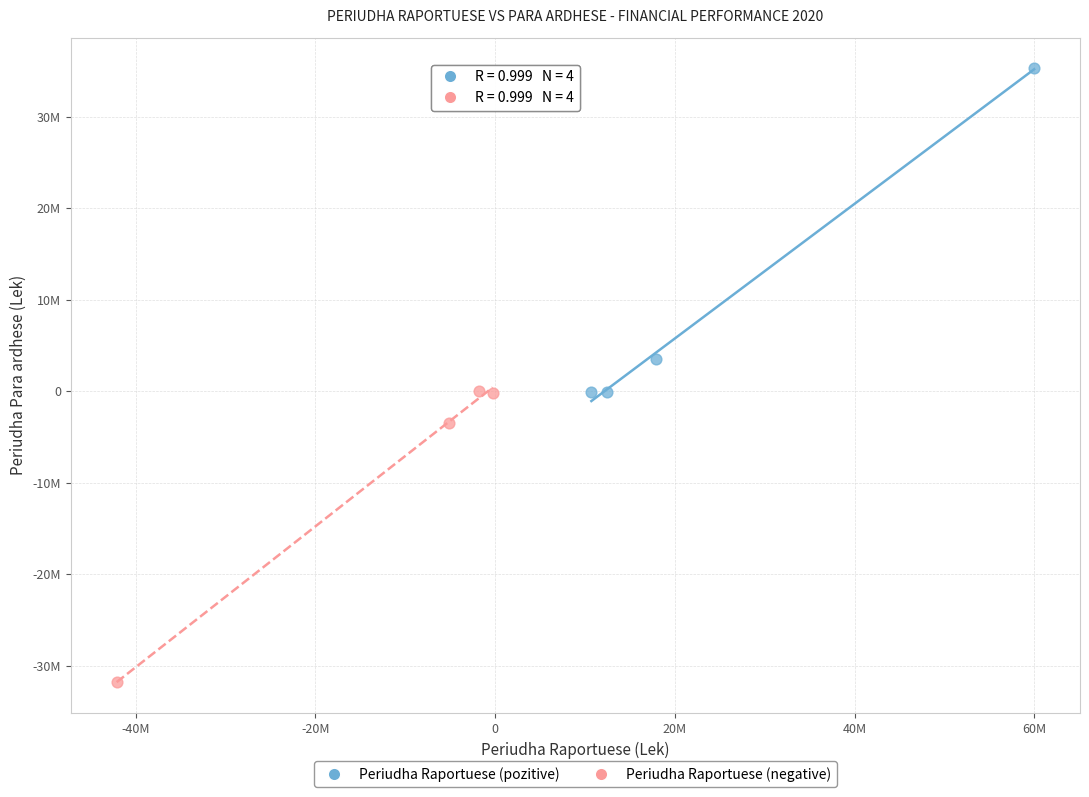

What are all the series names shown in the legend?

Periudha Raportuese (pozitive), Periudha Raportuese (negative)